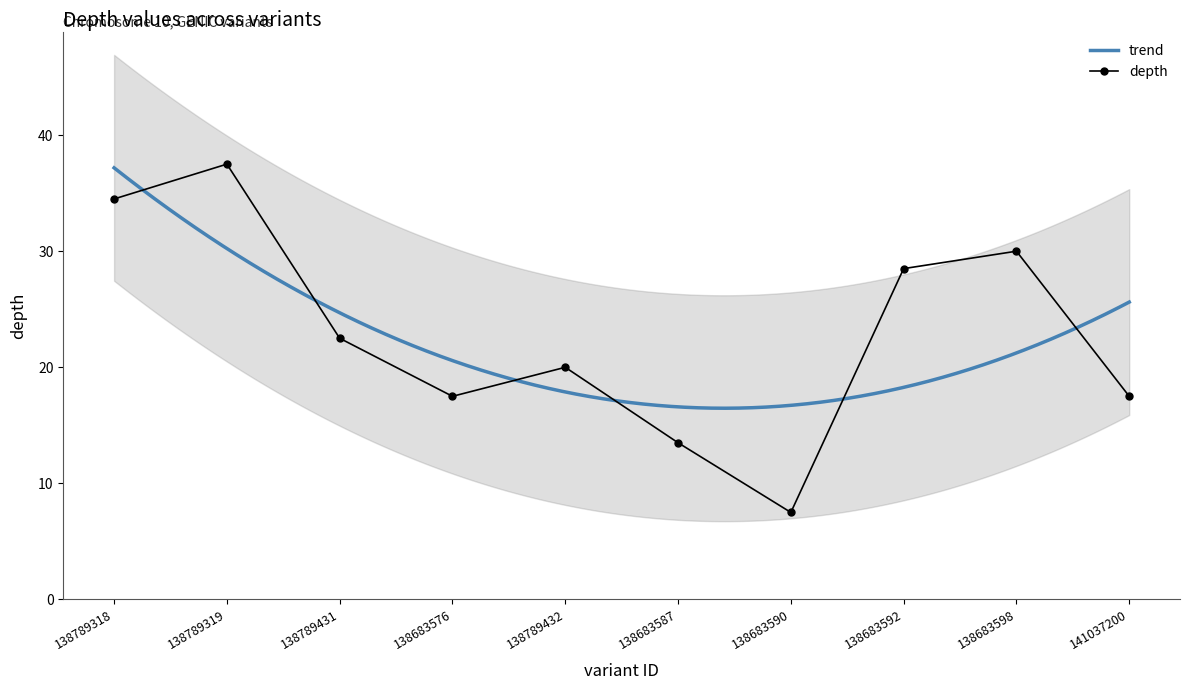

Is this an area chart (filled region under the line)?

No